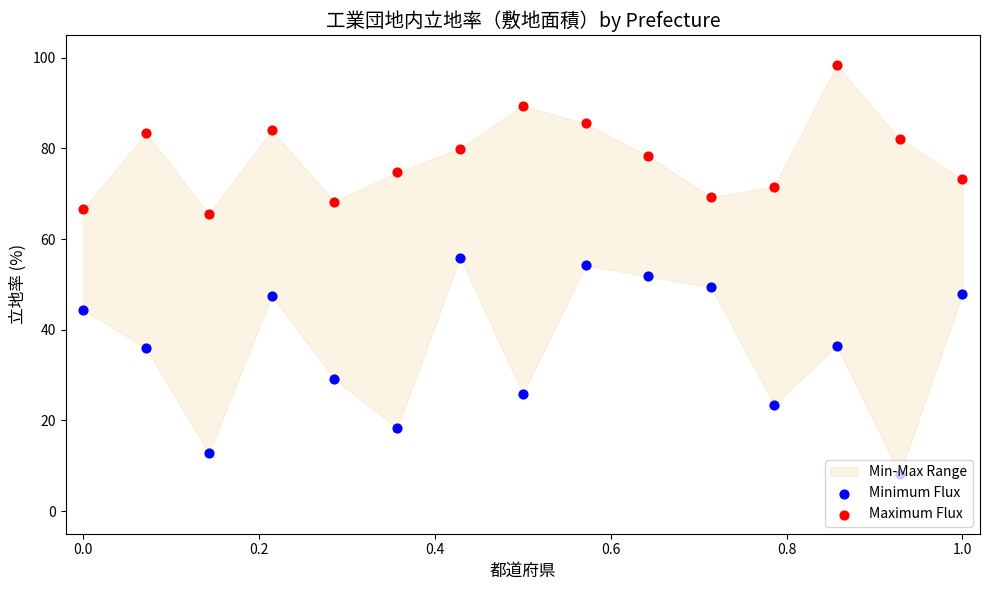

Is the value of Minimum Flux at 0.0 greater than the value of Maximum Flux at 0.0?

No